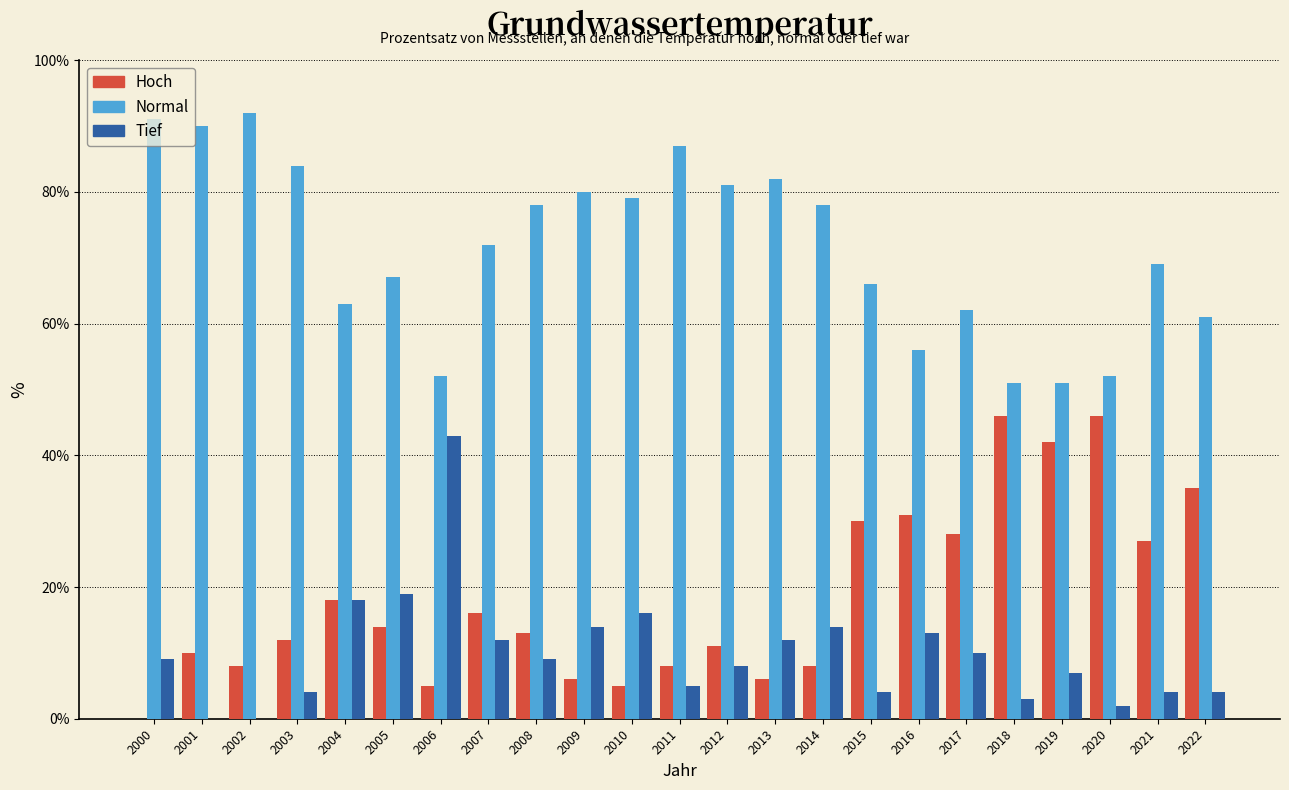

What is the approximate value of Hoch at 2007?

16